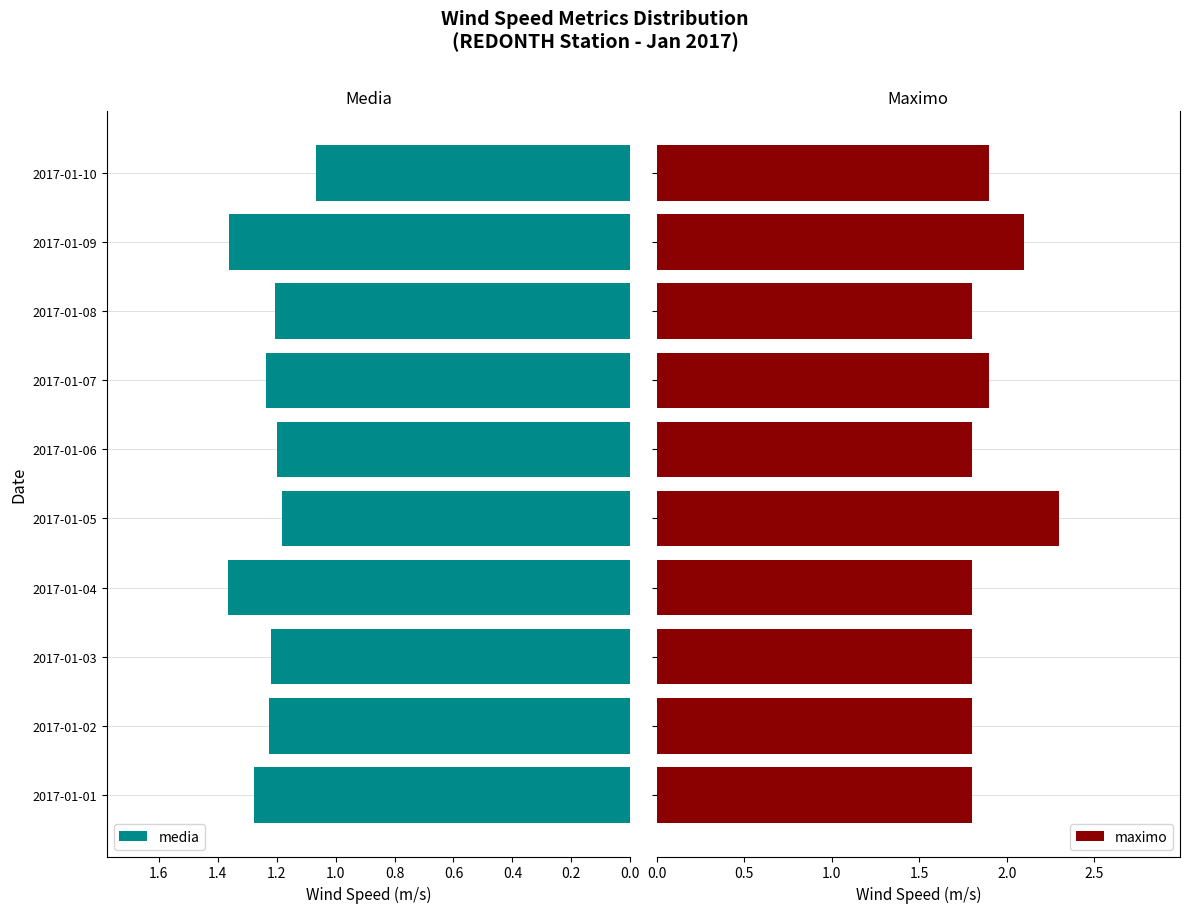

How many distinct data groups are displayed?

2